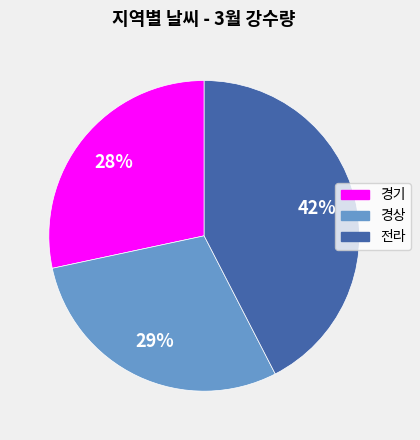

How many segments does this pie chart have?

3